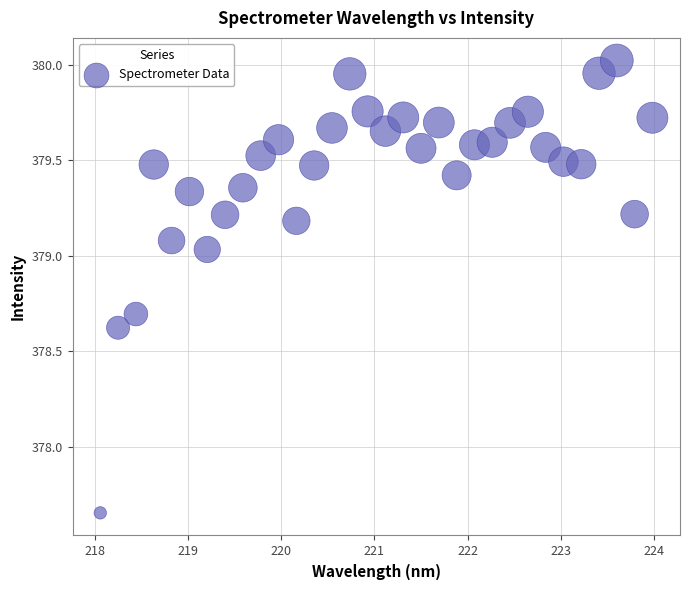

What is the range of X values (max minus min)?

5.9